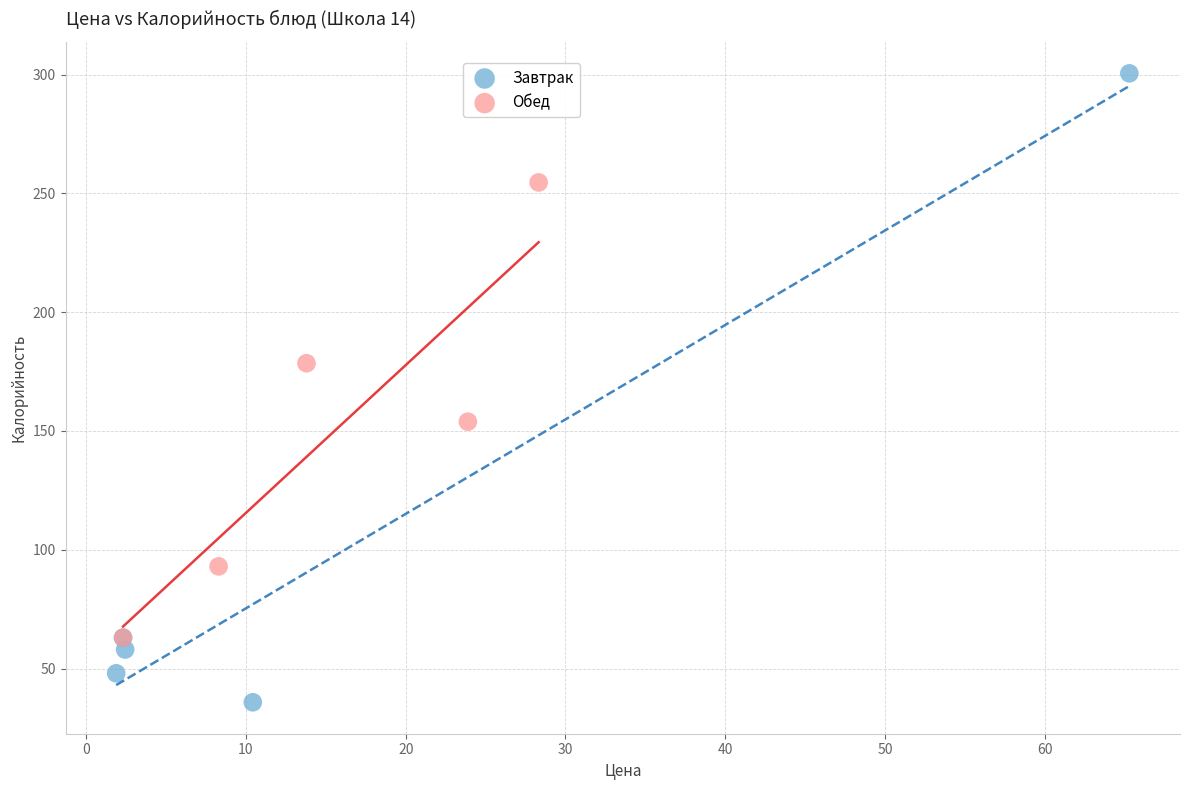

Which series contains the highest Y value?

Завтрак